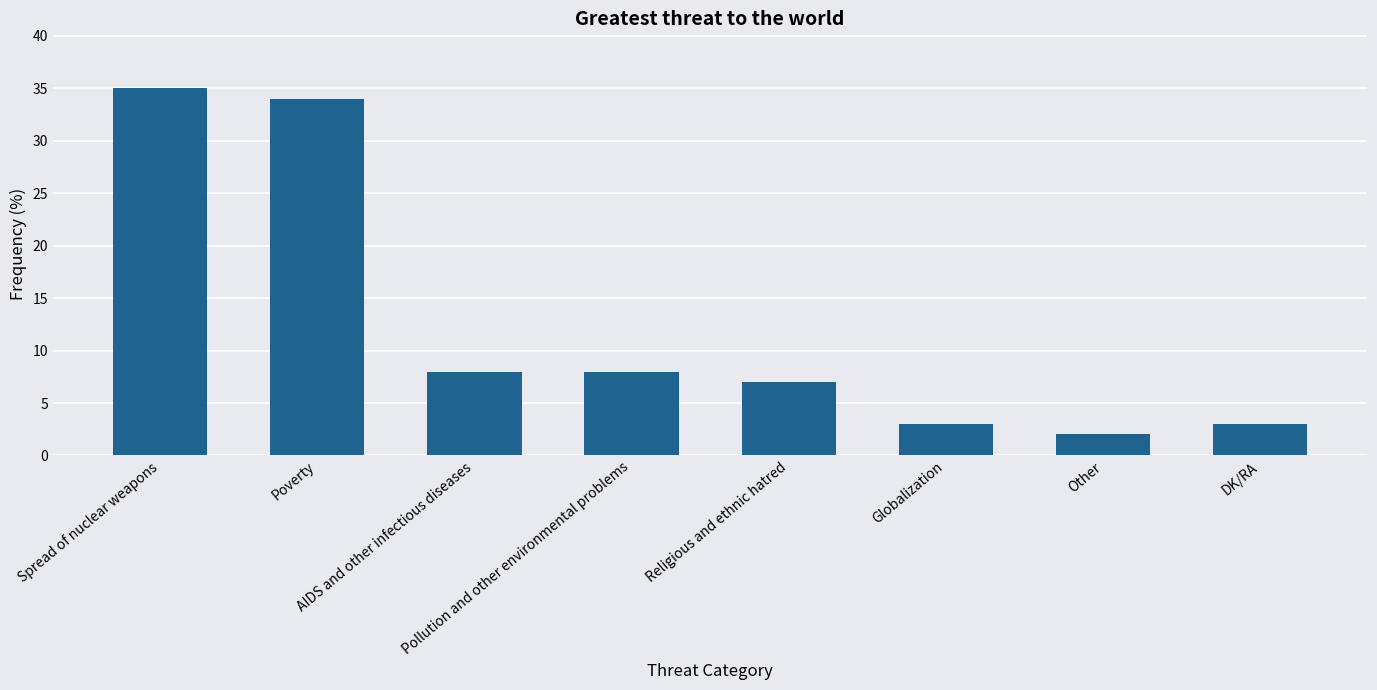

What is the difference between the second highest and second lowest values?

31